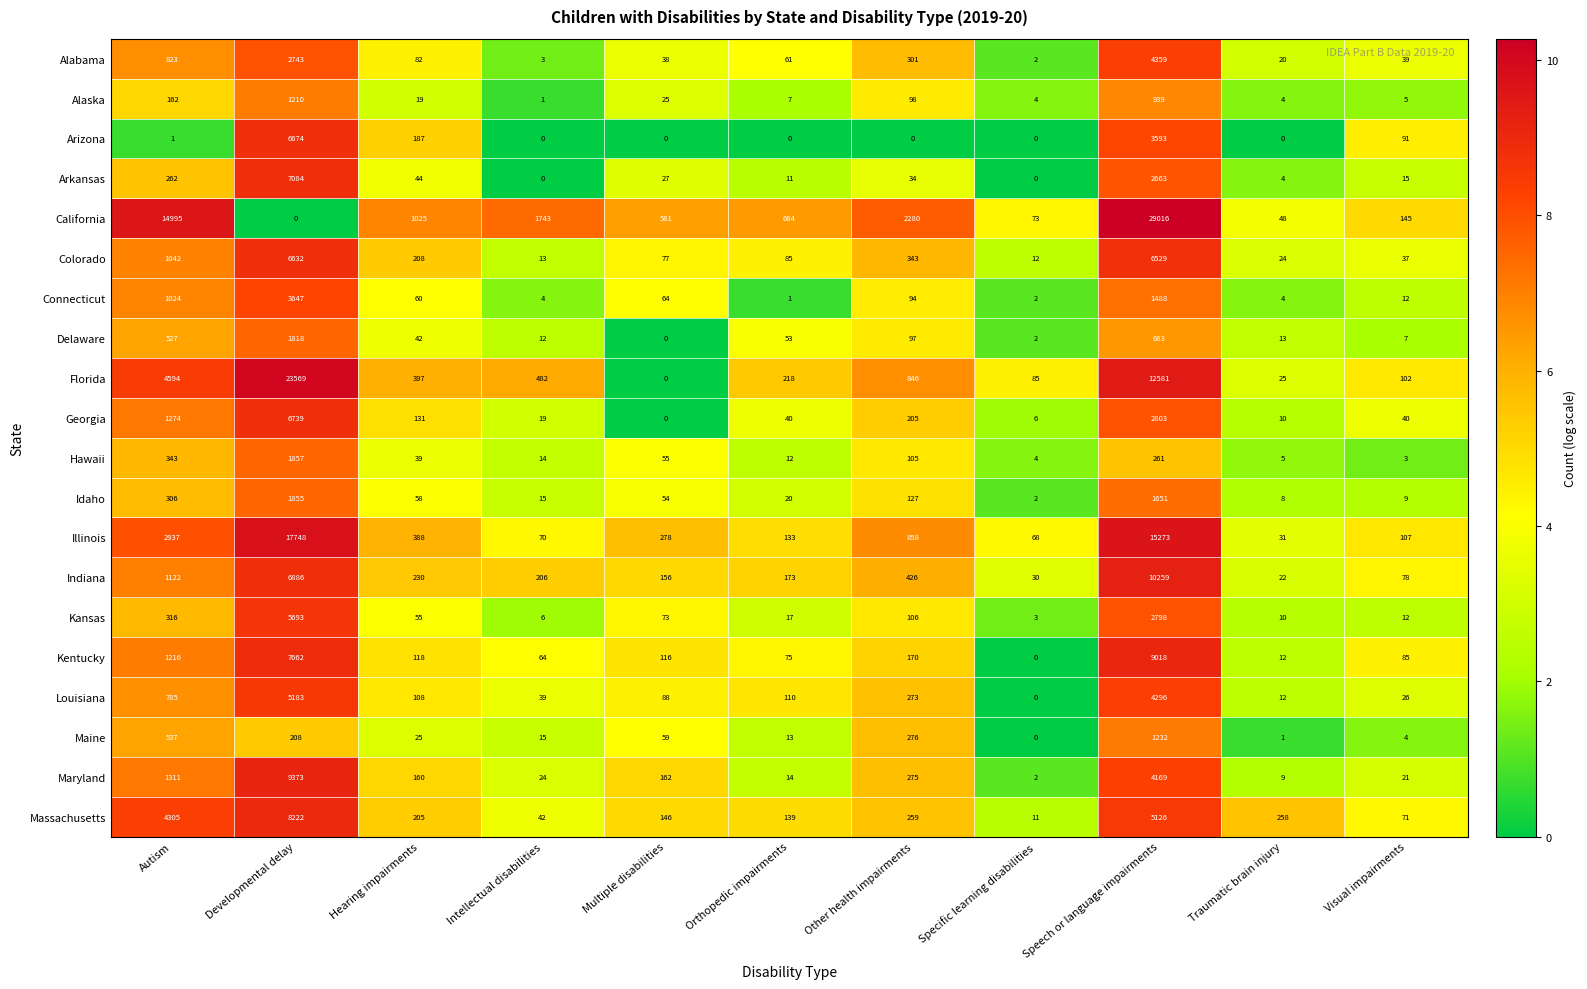

True or false: Illinois has a value of 1891 at Autism.

False